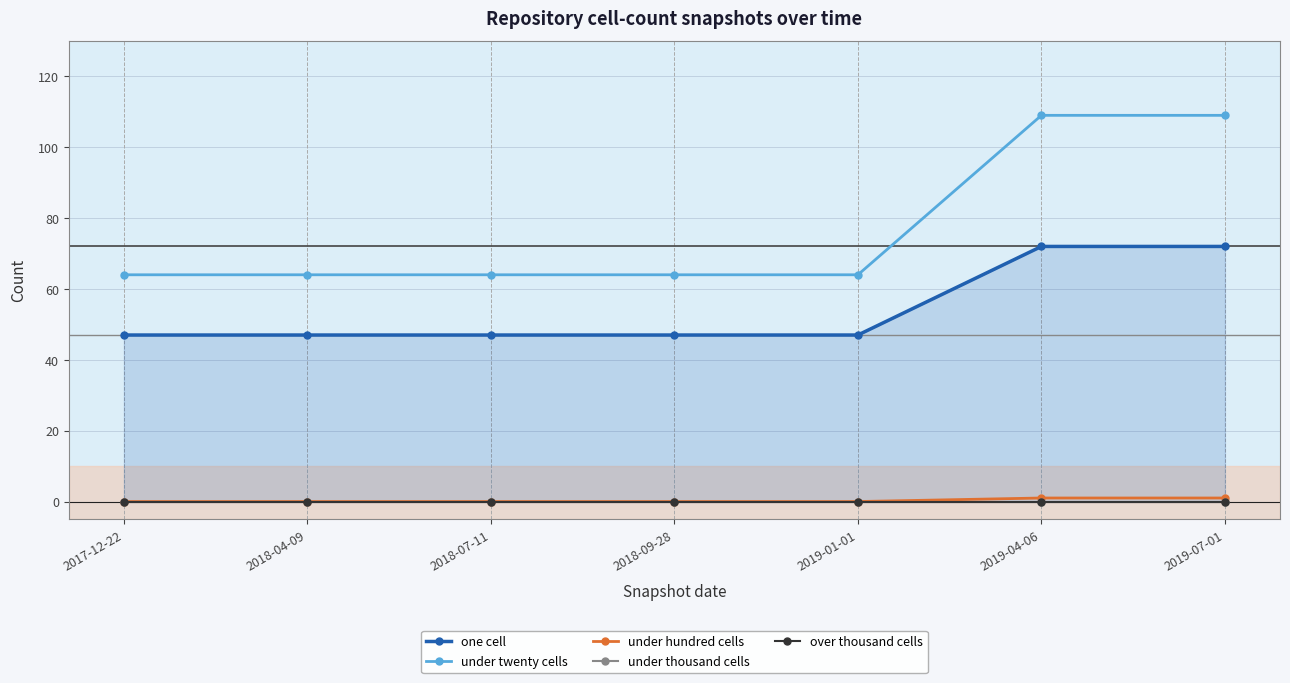

Rank the series by their maximum value, from lowest to highest.

under thousand cells, over thousand cells, under hundred cells, one cell, under twenty cells